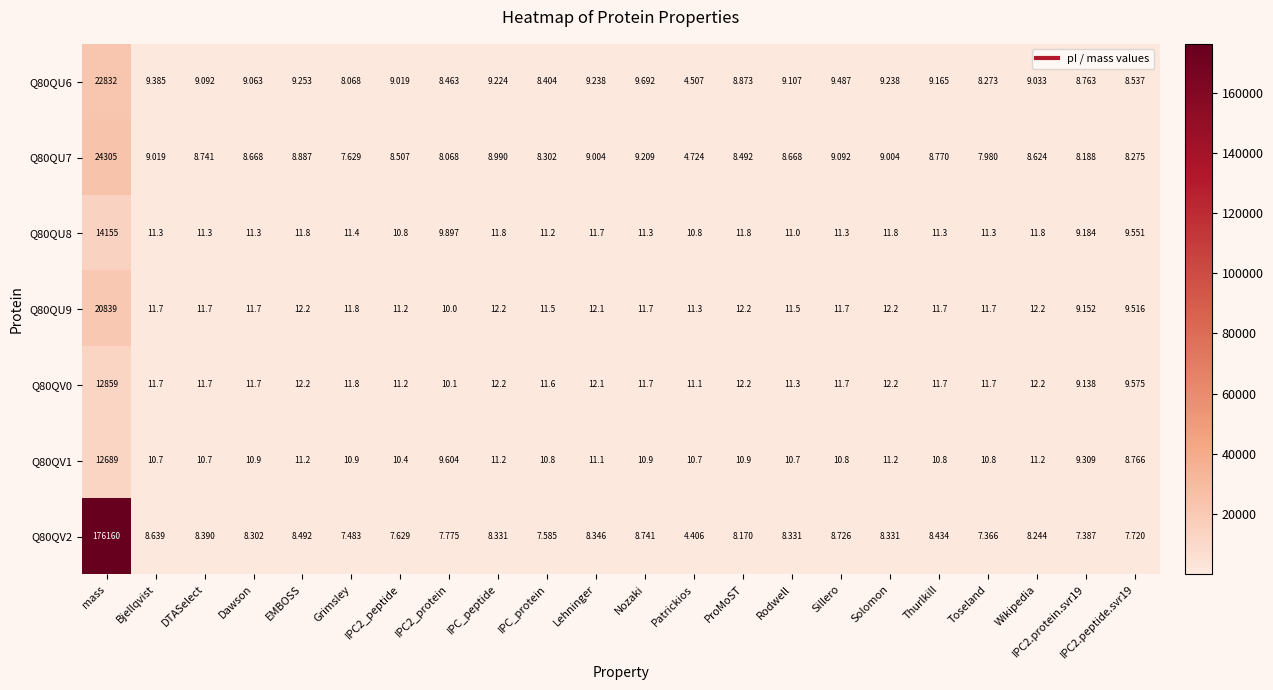

Where is Q80QU7 nearest to the value 12154?

Nozaki